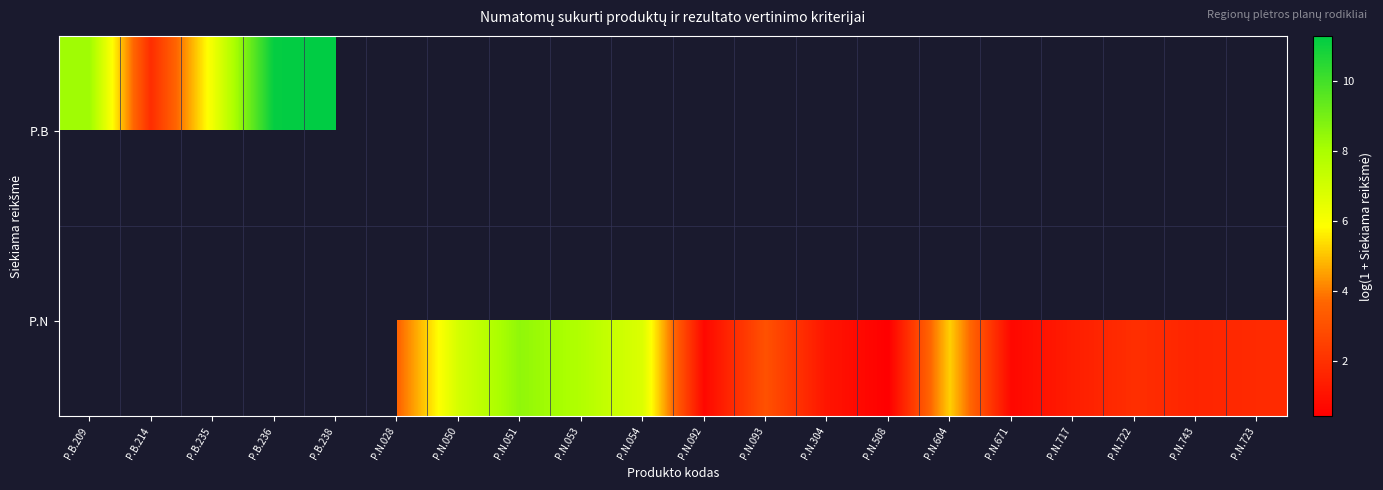

The P.N series shows 0.4 at P.N.304. True or false?

False